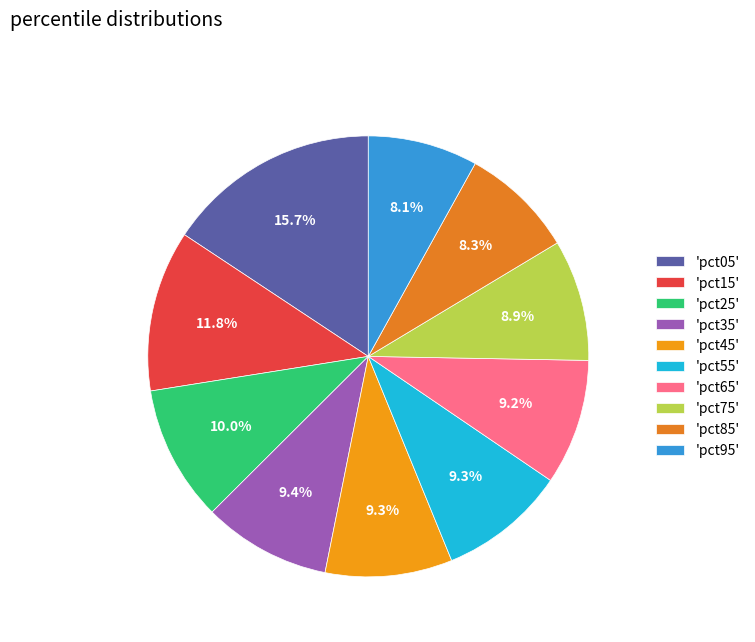

Is there a majority slice in this chart?

No